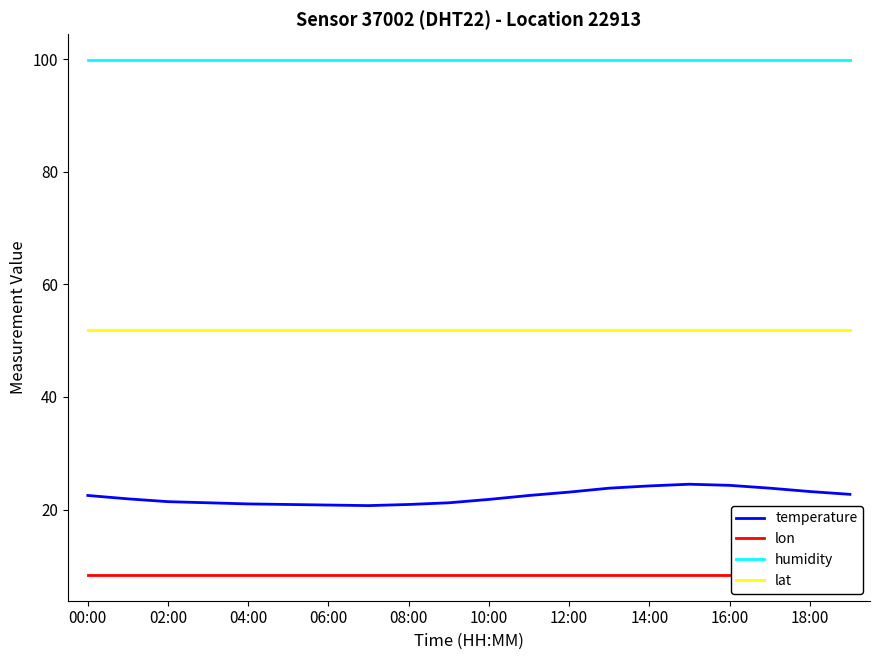

At 11, list the series in order from largest to smallest.

humidity, lat, temperature, lon